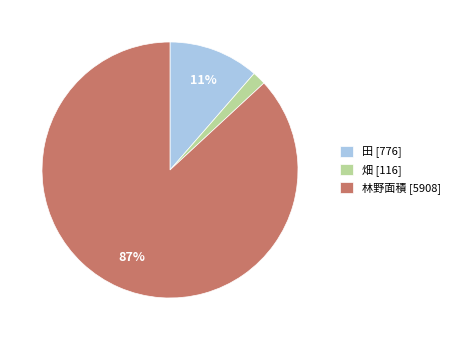

Rank the categories by value from lowest to highest.

畑 [116], 田 [776], 林野面積 [5908]